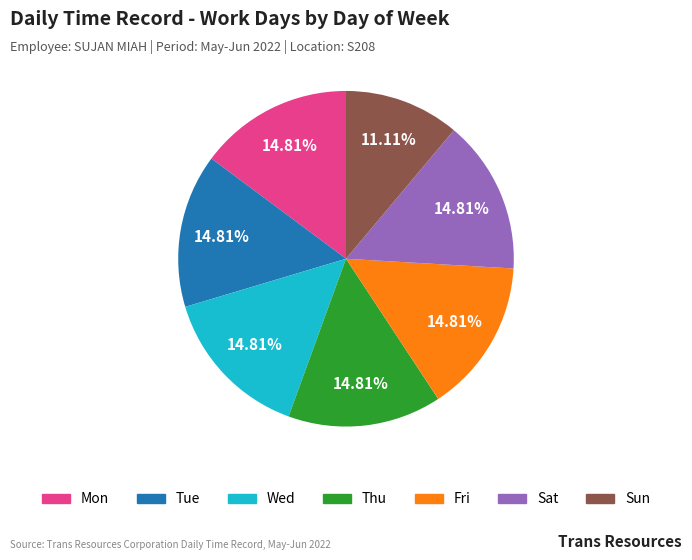

To the nearest percent, what is the combined percentage of Sun and Wed?

26%